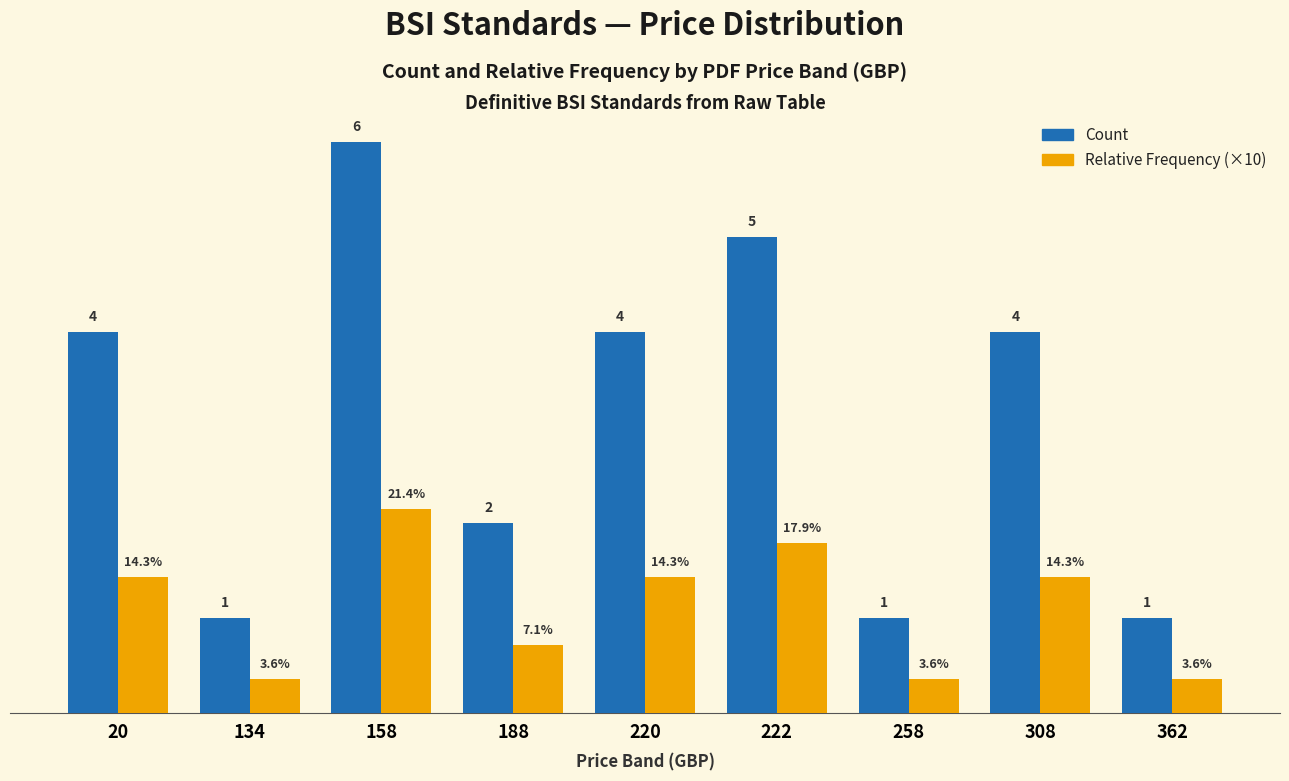

Rank the series at 20 from lowest to highest value.

Relative Frequency (×10), Count